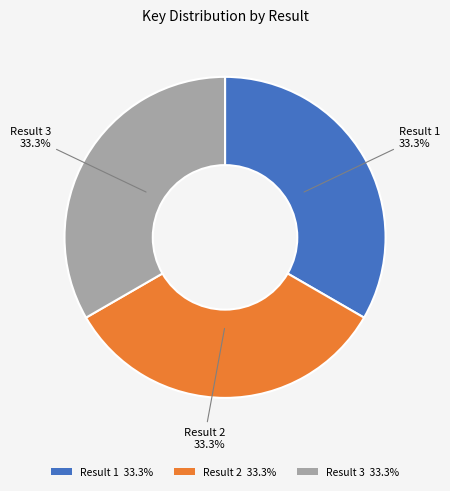

What is the ratio of the value at Result 1 33.3% to the value at Result 2 33.3%?

1.0